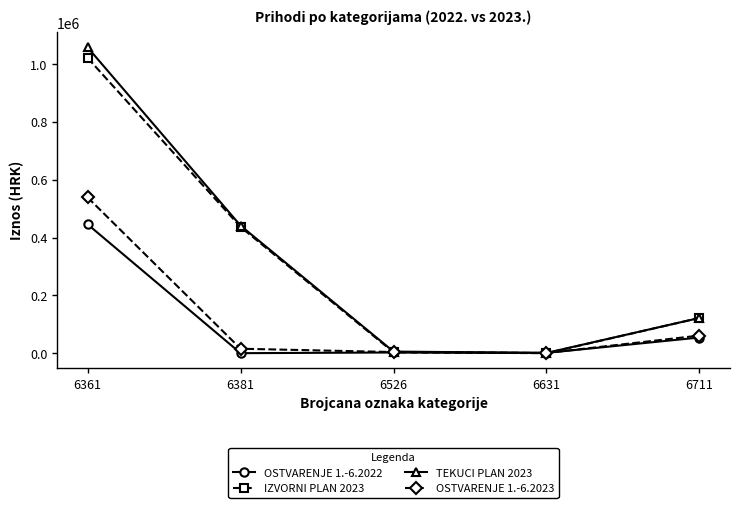

How many categories are shown in the chart?

5